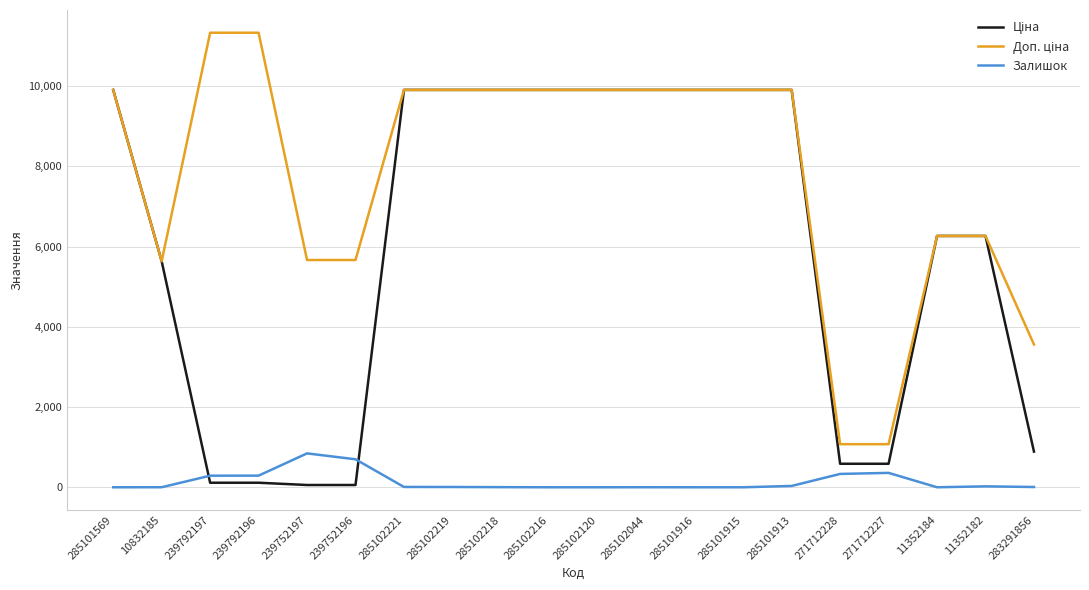

What is the highest value of the Залишок series?

845.0